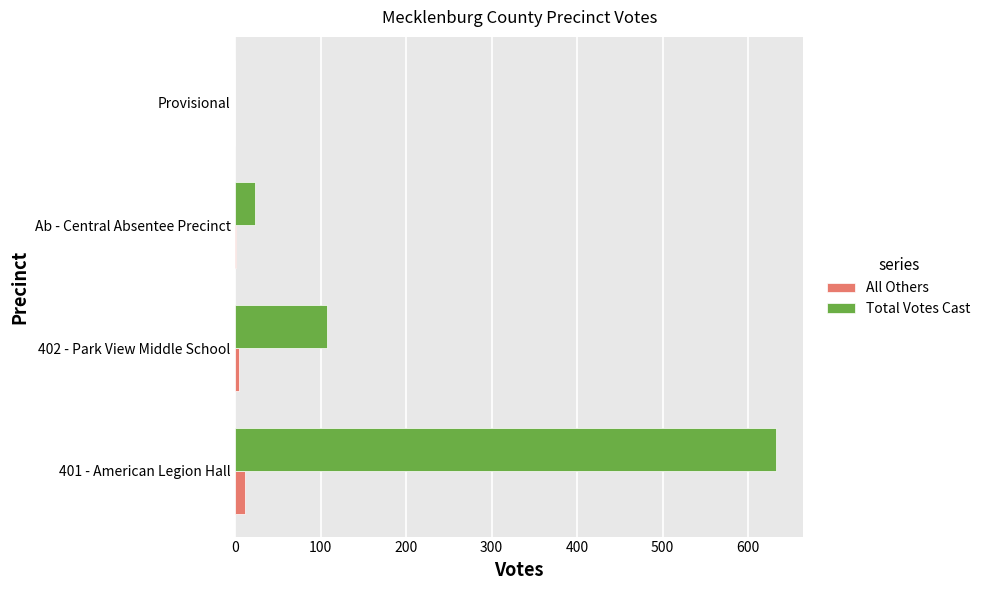

What is the highest value of the Total Votes Cast series?

633